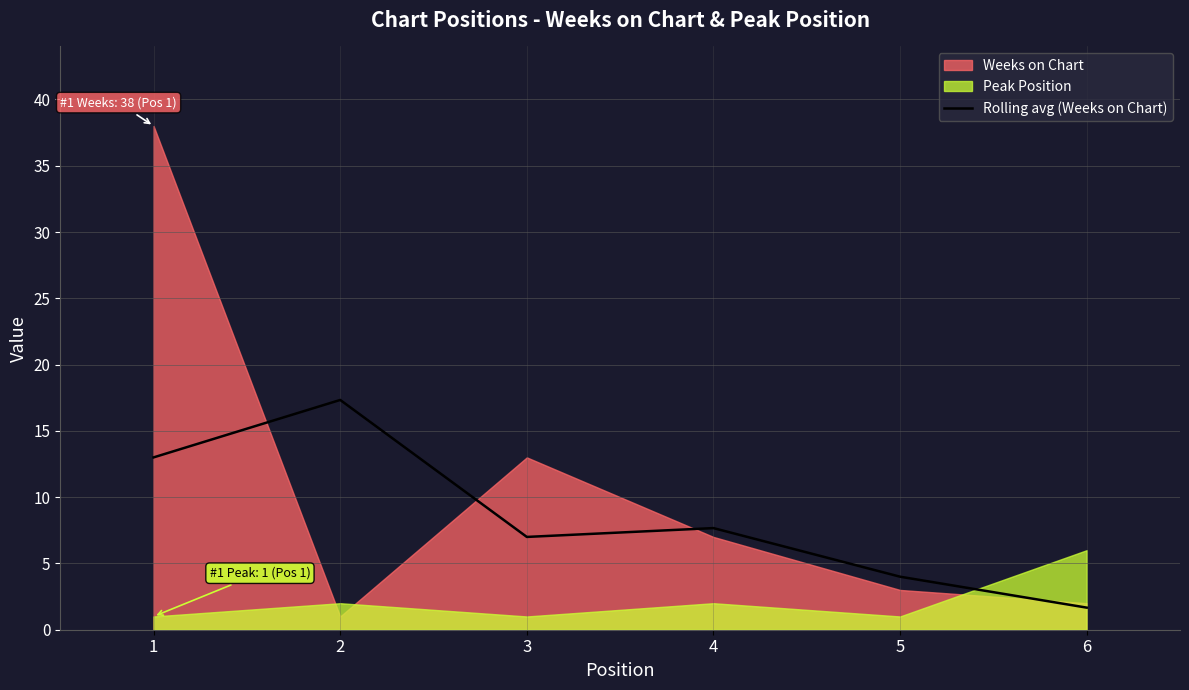

At which category does the chart reach its minimum across all series?

6